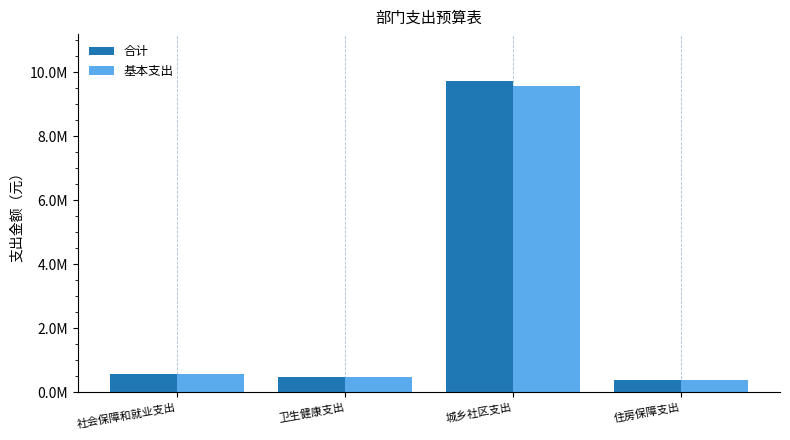

What are all the series names shown in the legend?

合计, 基本支出